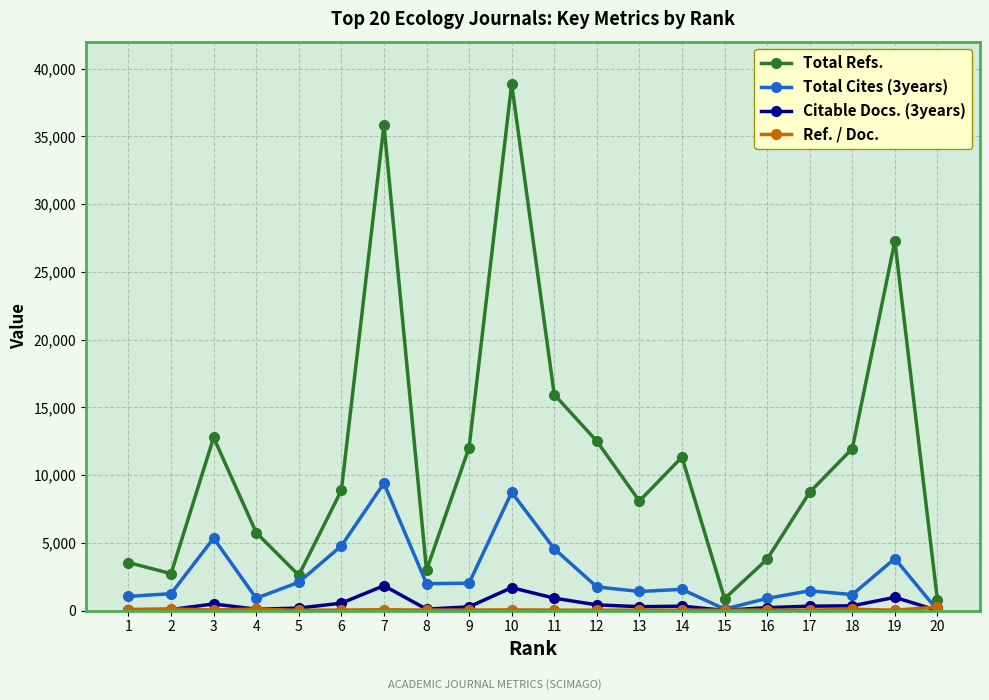

True or false: Total Refs. and Total Cites (3years) intersect in this chart.

False